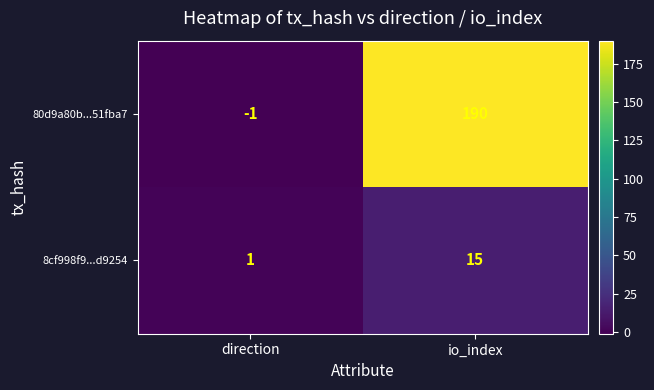

What is the minimum value shown in the chart?

-1